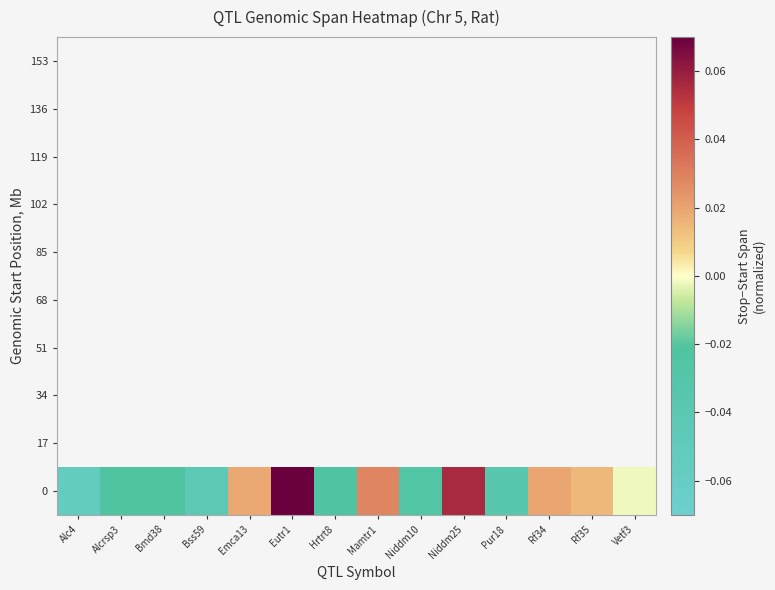

At how many categories does at least one series exceed 0?

6